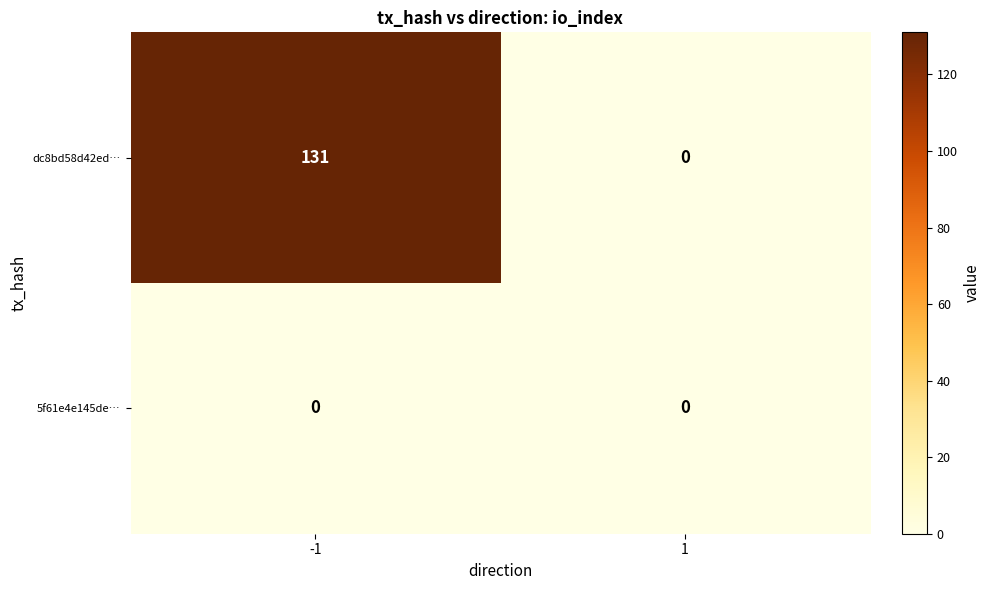

Reading left to right, extract all data points from this chart.

dc8bd58d42ed…: -1=131	1=0
5f61e4e145de…: -1=0	1=0